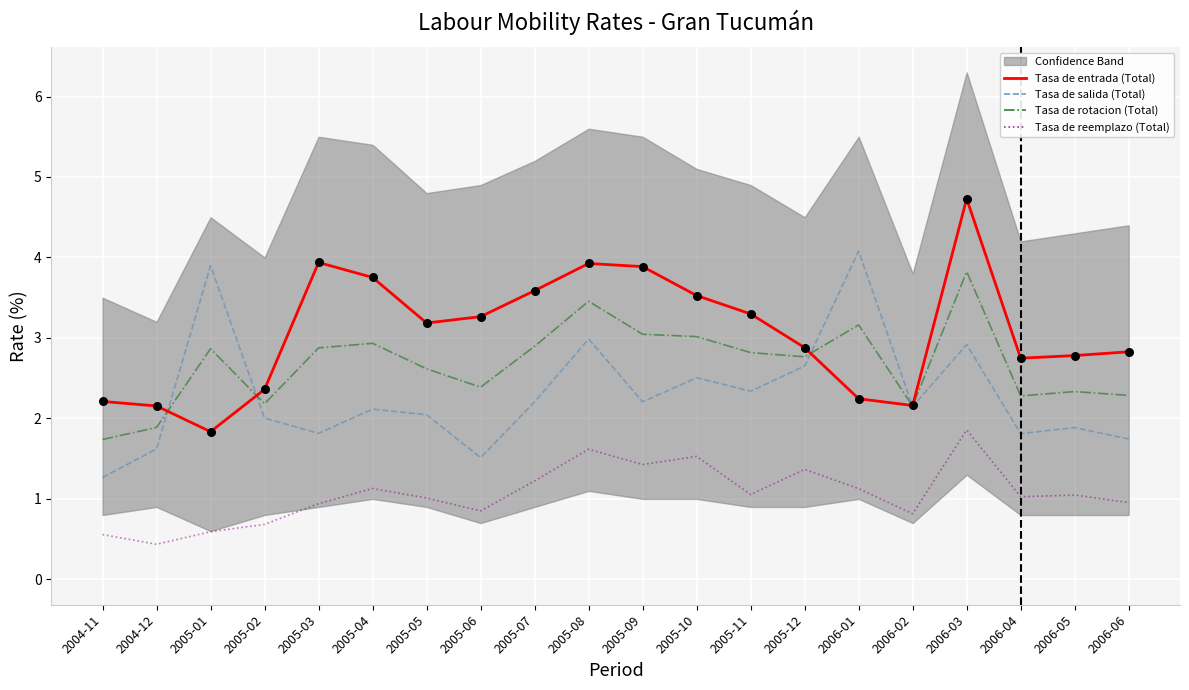

Which series has the widest spread of Y values?

Tasa de entrada (Total)